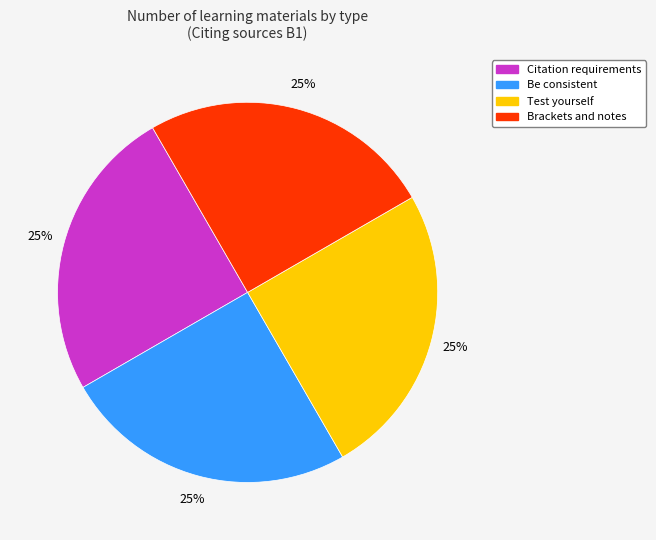

The Citation requirements slice represents 25% of the pie. True or false?

True